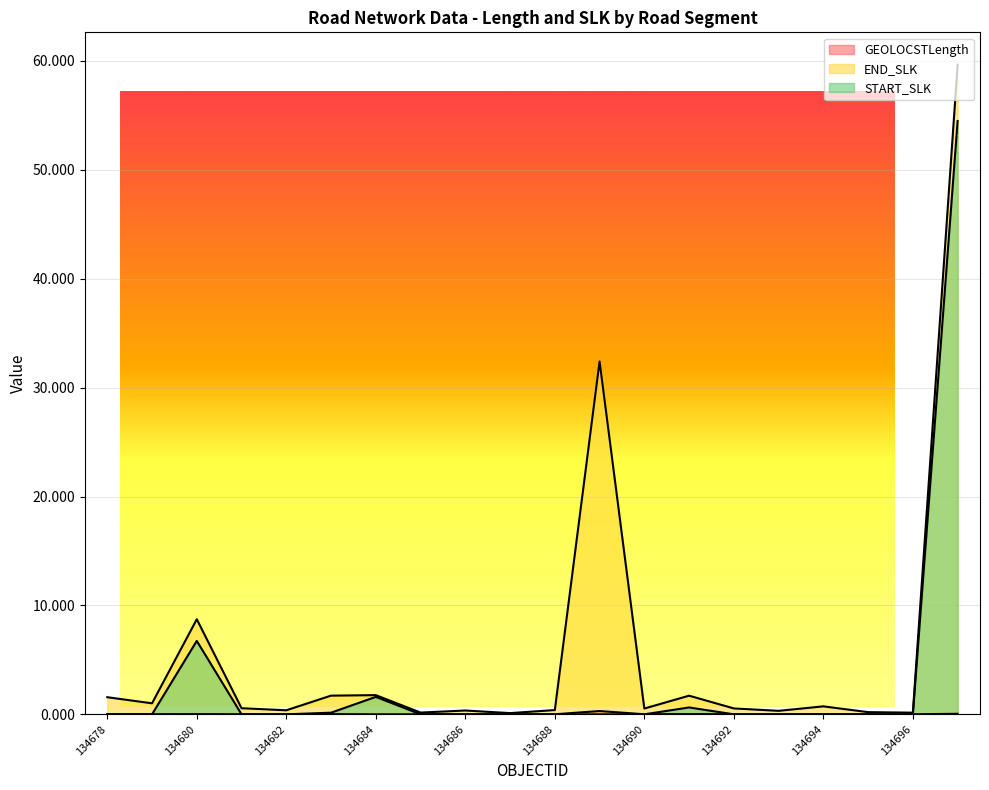

What is the value of the END_SLK point at the 7th from the left?

1.8